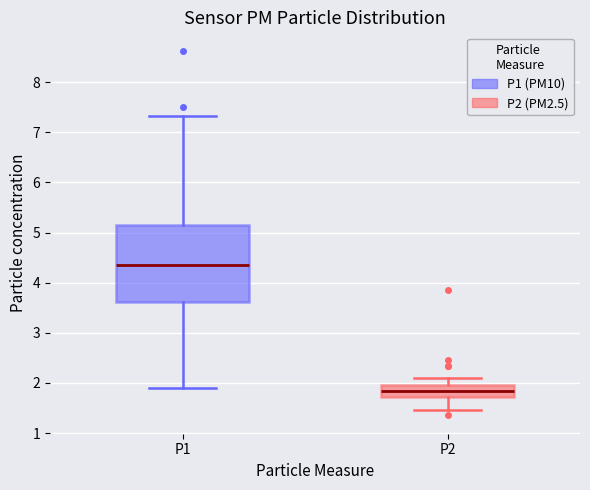

Reading left to right, transcribe this box plot: for each box, give where its median line is, the range the box spans, and where its two whiskers end, as read against the y-axis. The values are not printed on the chart, so give them approximately, as read against the axis.

P1: median 4.4, box 3.6 to 5.2, whiskers 1.9 to 7.3
P2: median 1.8, box 1.7 to 2.0, whiskers 1.5 to 2.1